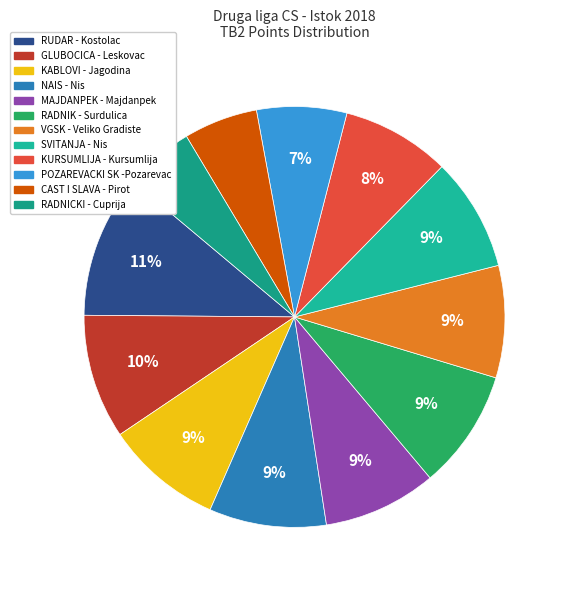

Is it true that RUDAR - Kostolac is 4% of the pie?

False